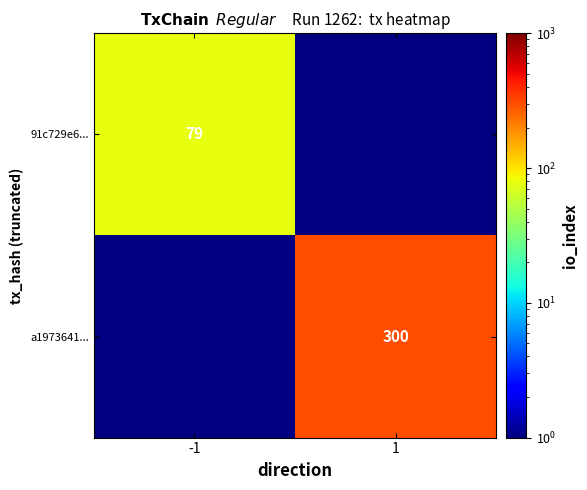

How many data points does each series have?

2